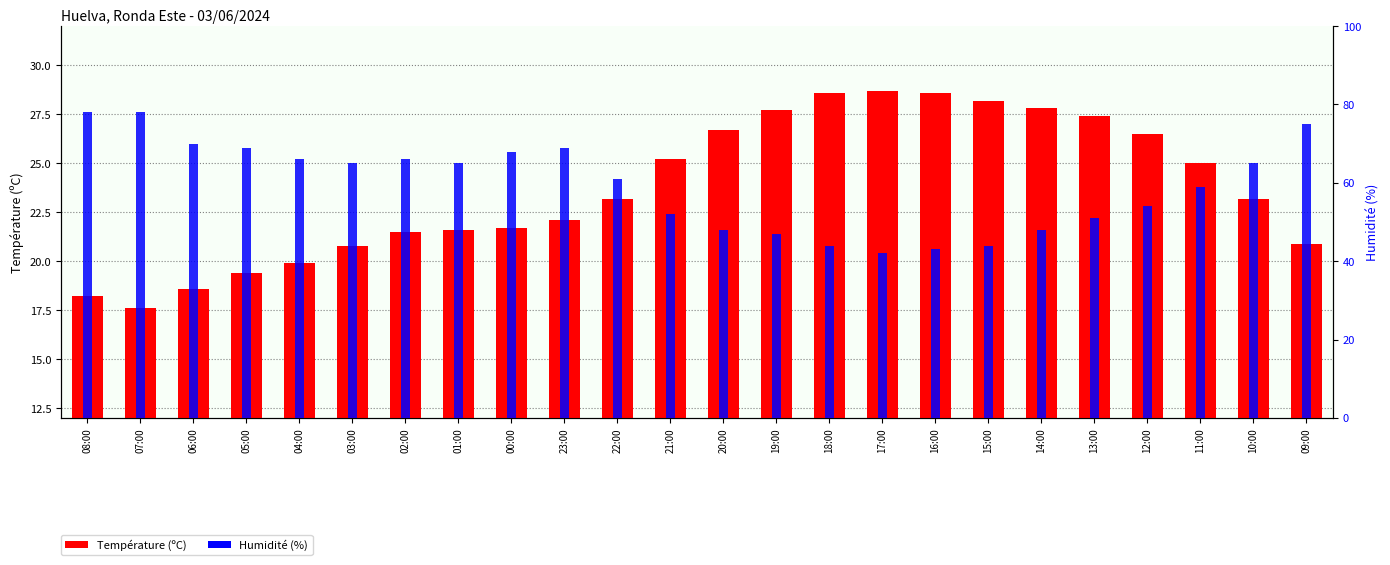

Between 14:00 and 12:00, which is larger?

14:00